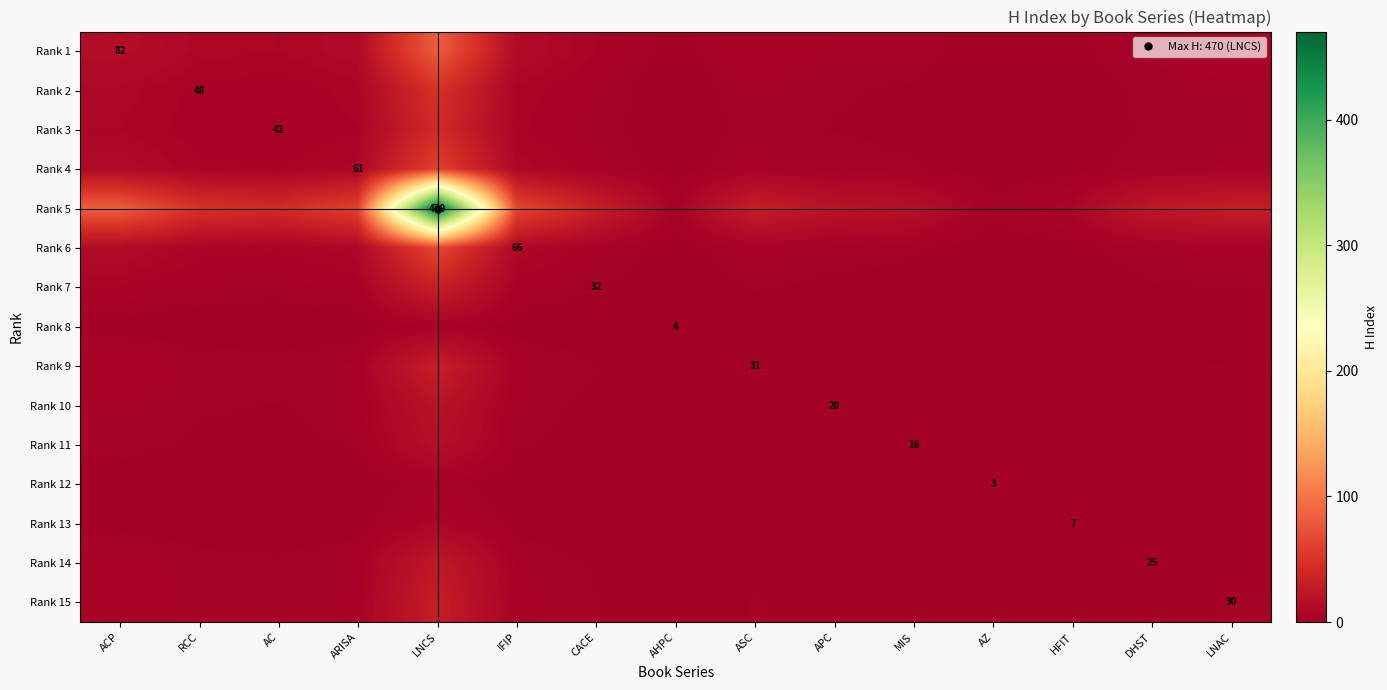

The Rank 12 series shows 0.0 at AHPC. True or false?

True